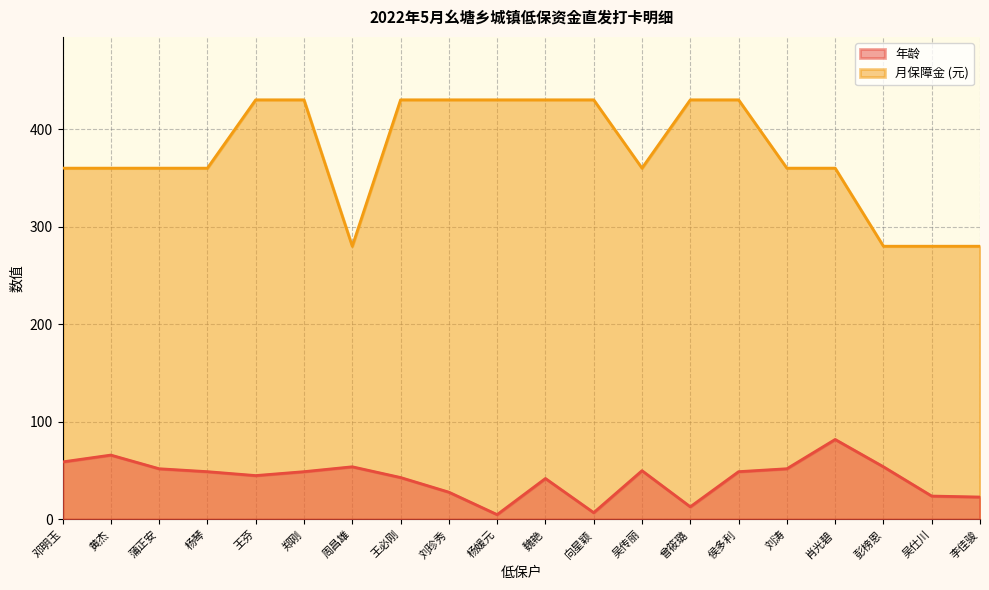

At which label does 月保障金 reach its peak?

王芬